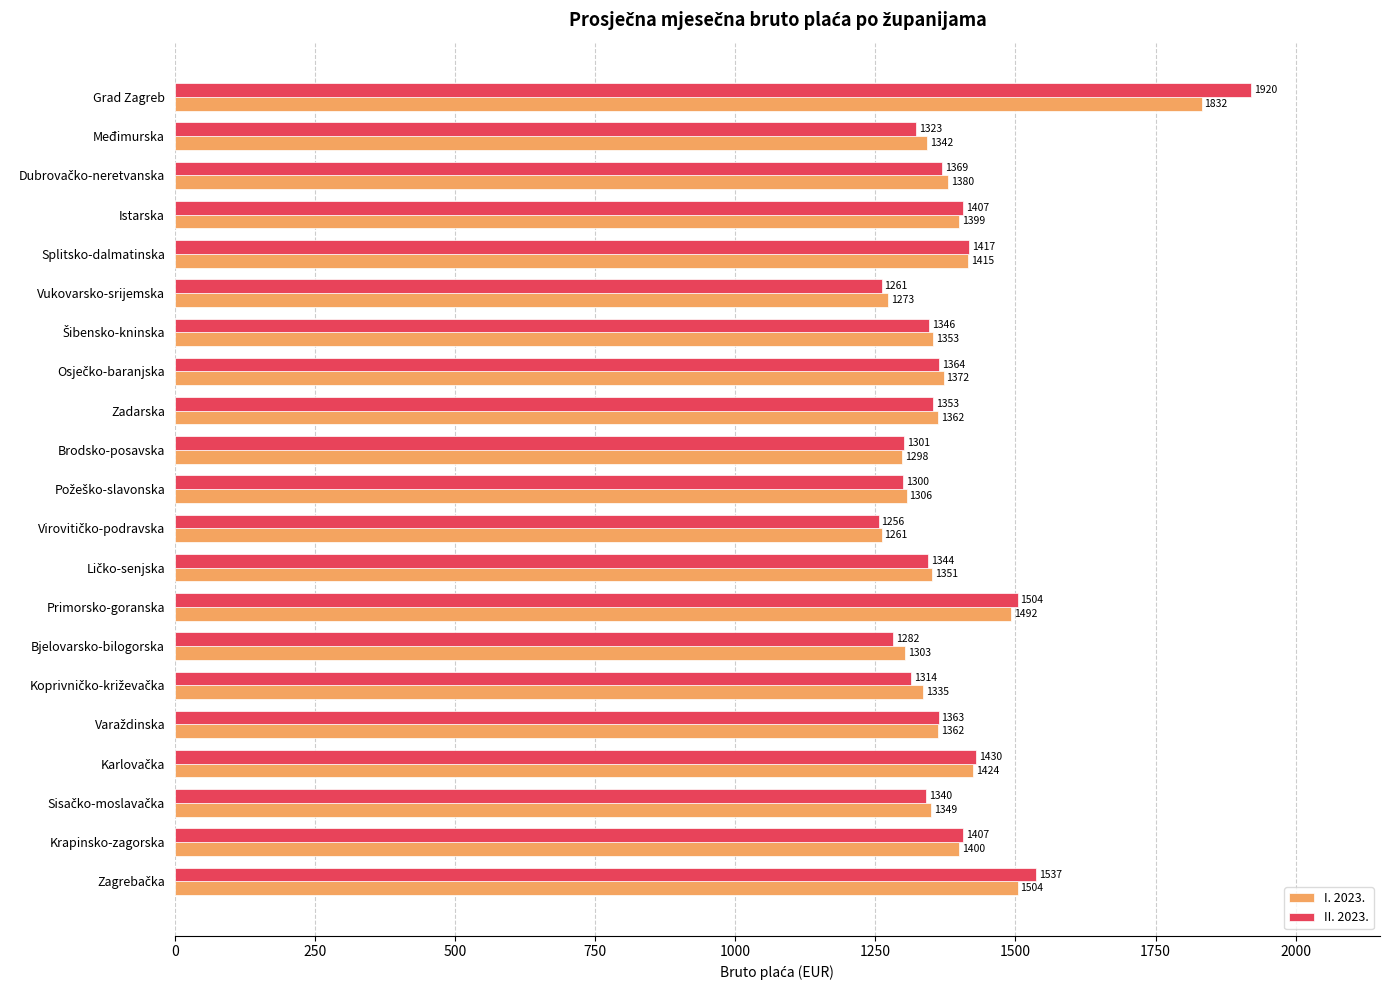

What is the minimum value for I. 2023.?

1261